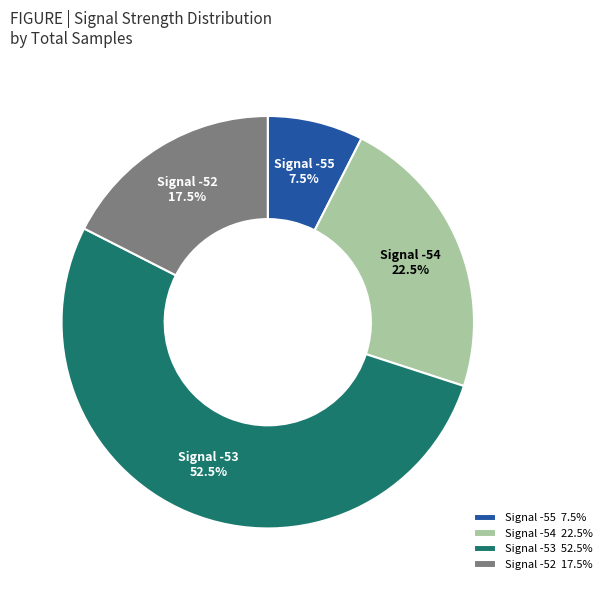

Rank the categories by value from highest to lowest.

Signal -53 52.5%, Signal -54 22.5%, Signal -52 17.5%, Signal -55 7.5%